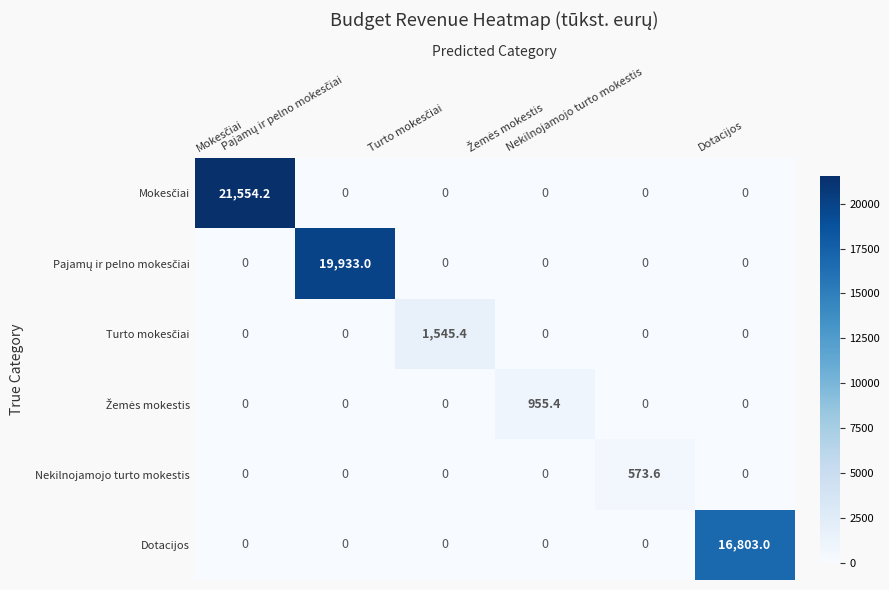

At how many categories does at least one series exceed 16705?

3